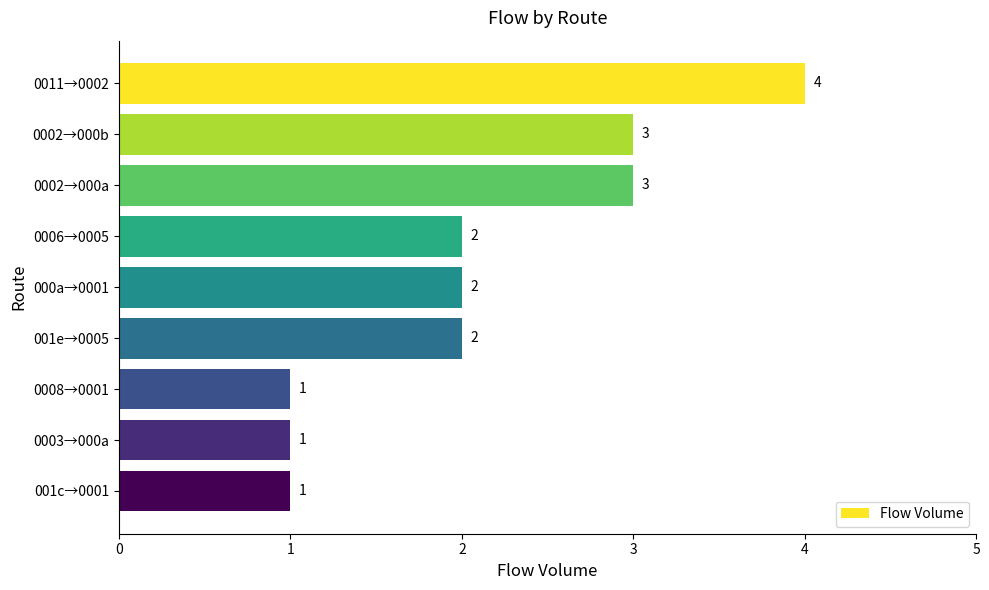

What is the label of the 8th bar from the bottom?

0002→000b